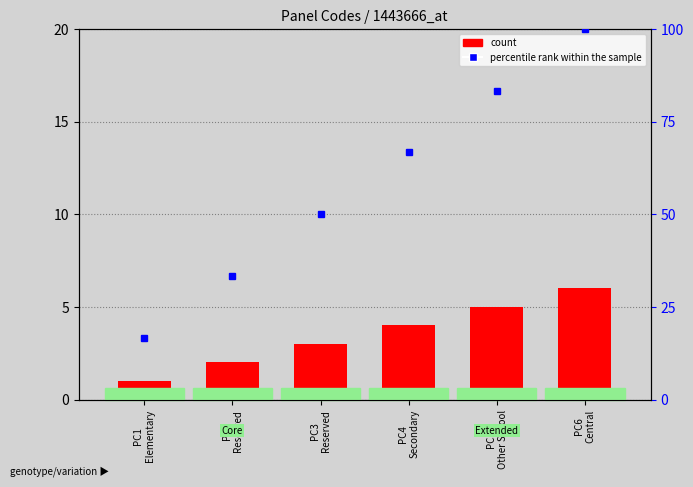

Are the bars grouped side by side (vs. stacked)?

No